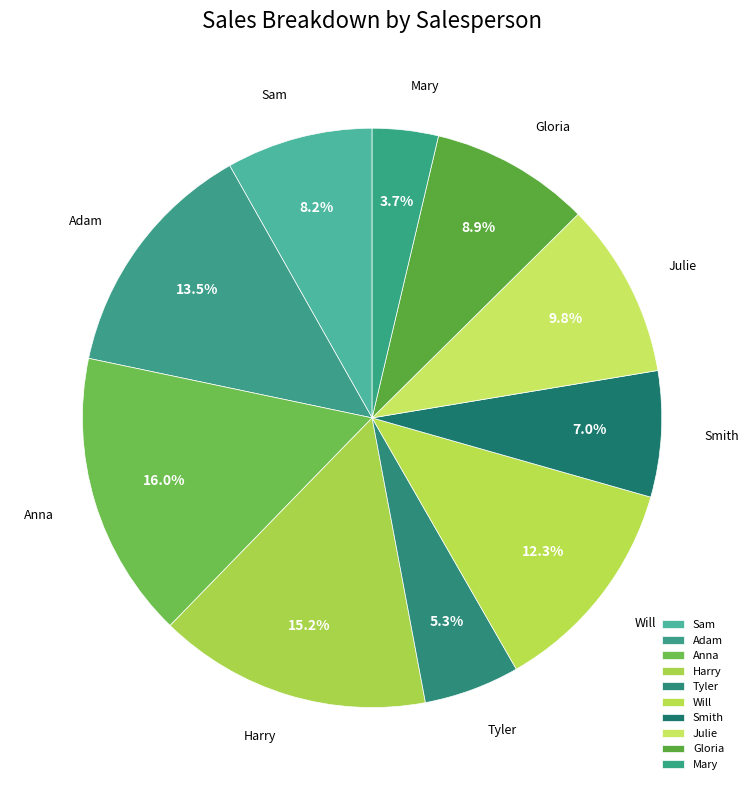

Rank the categories by value from highest to lowest.

Anna, Harry, Adam, Will, Julie, Gloria, Sam, Smith, Tyler, Mary